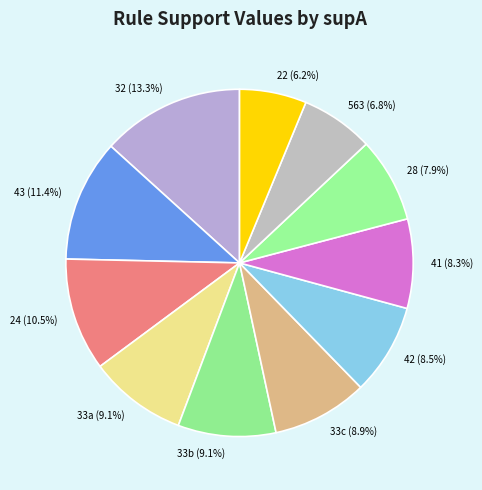

Is the sum of 32 (13.3%) and 33a (9.1%) greater than half?

No